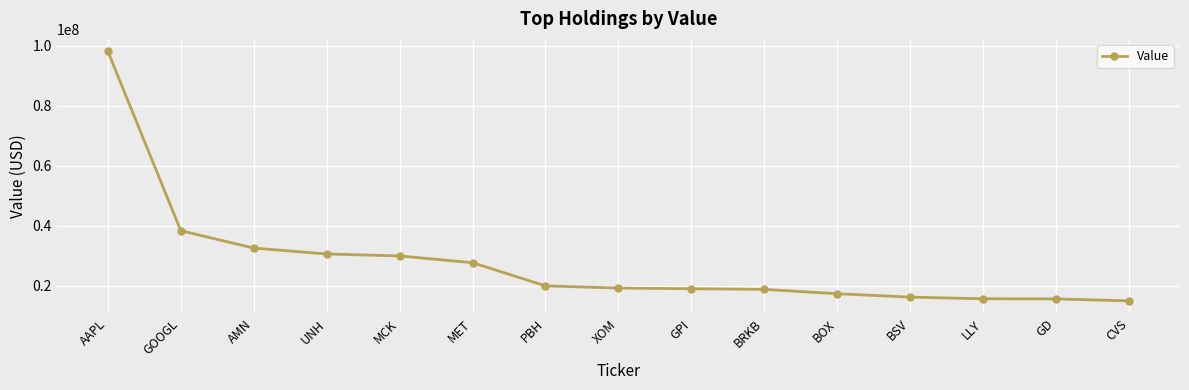

What is the difference between the values at PBH and UNH?

10645000